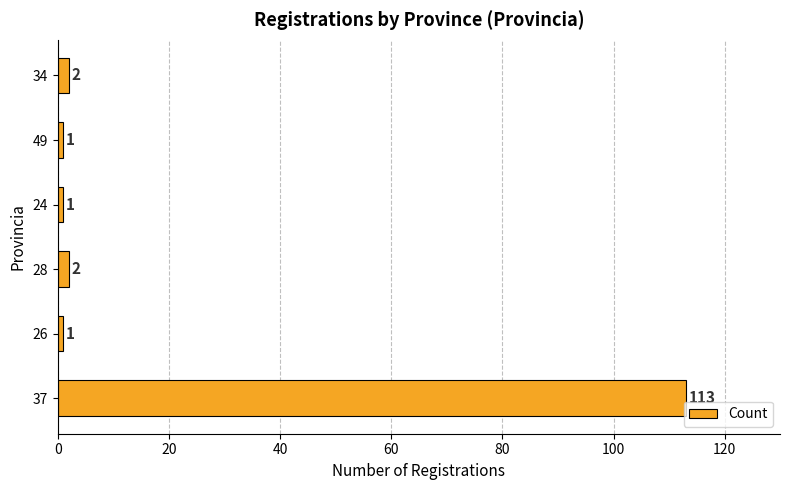

What is the difference between the maximum and minimum values?

112